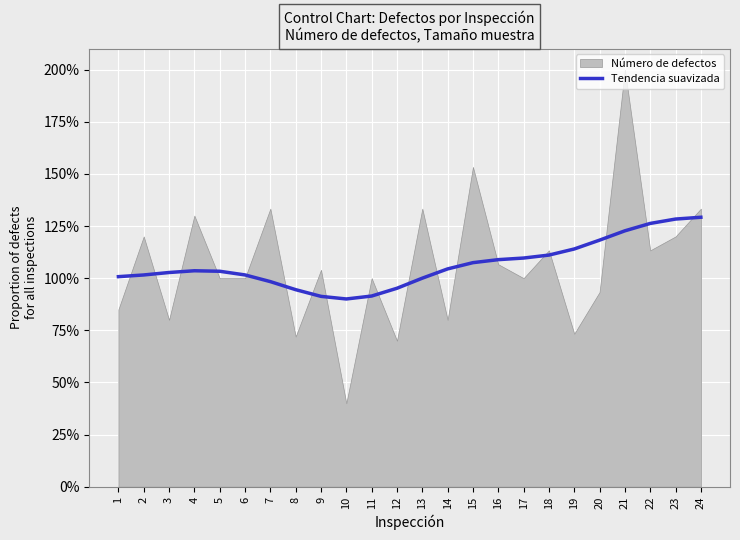

What is the average value?

1.1